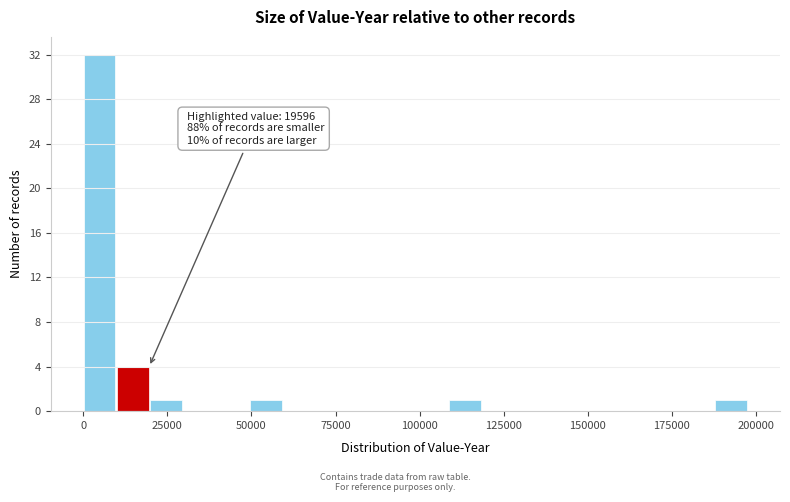

Read against the x-axis, roughly where is the centre of the tallest bar?

5000